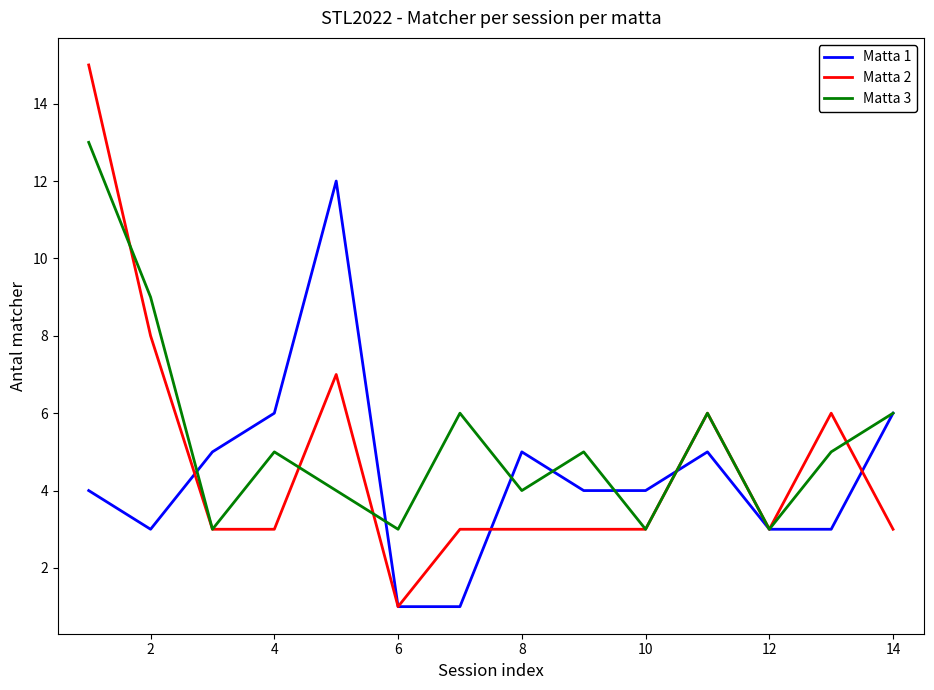

Which series has the largest range (max minus min)?

Matta 2